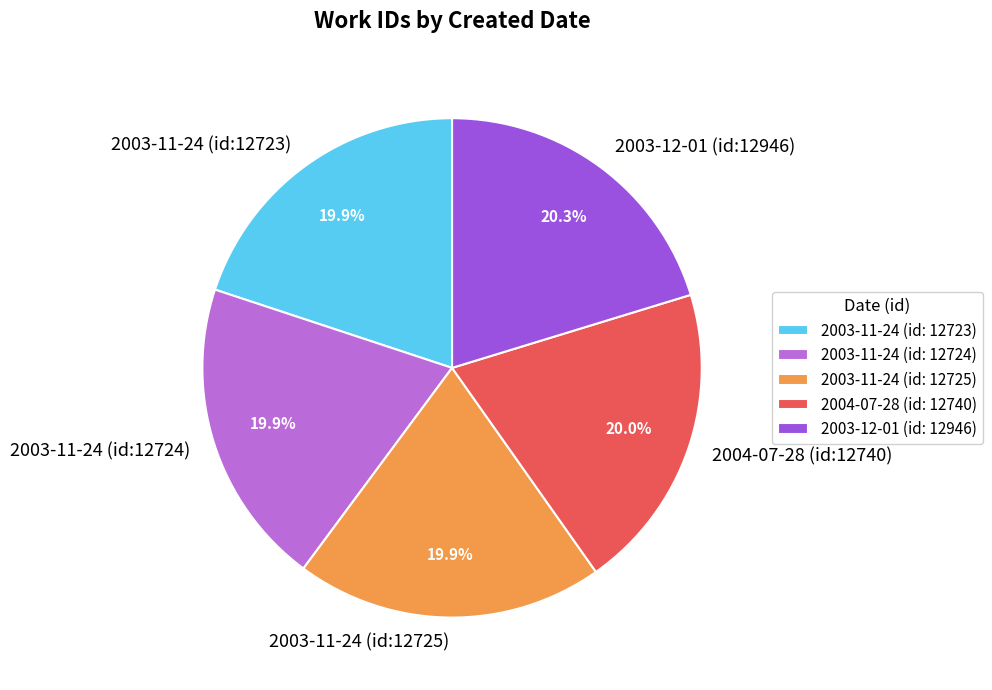

Approximately how many times larger is the value at 2003-11-24 (id:12725) compared to 2003-11-24 (id:12723)?

1.0